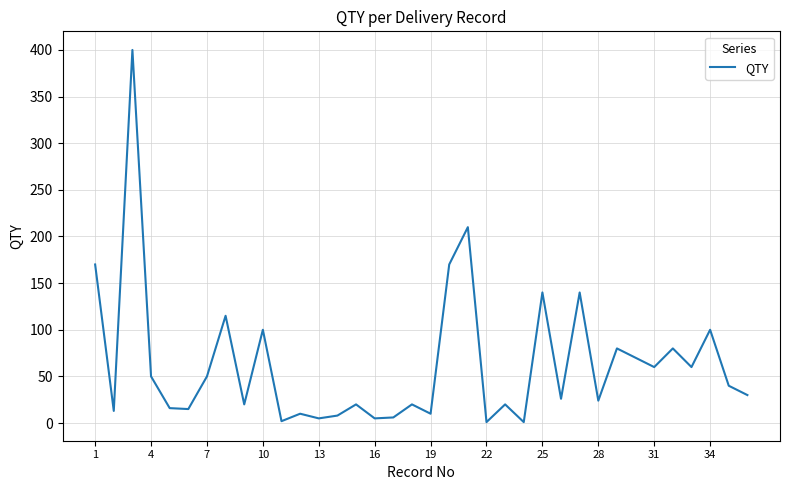

What is the difference between the maximum and minimum values?

399